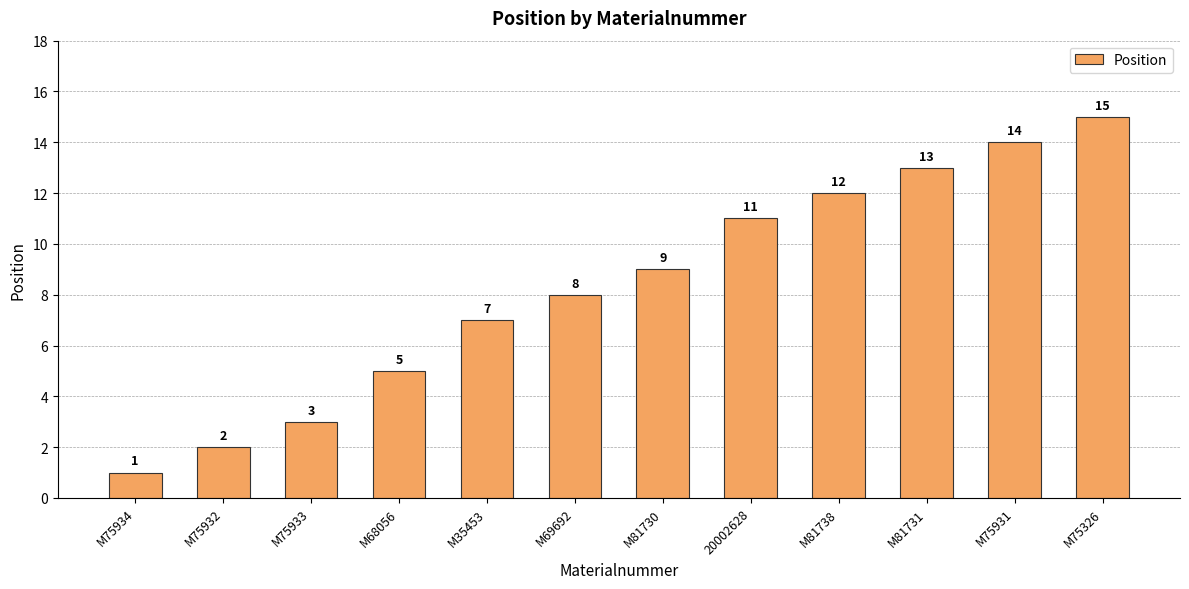

What is the approximate value at 20002628?

11